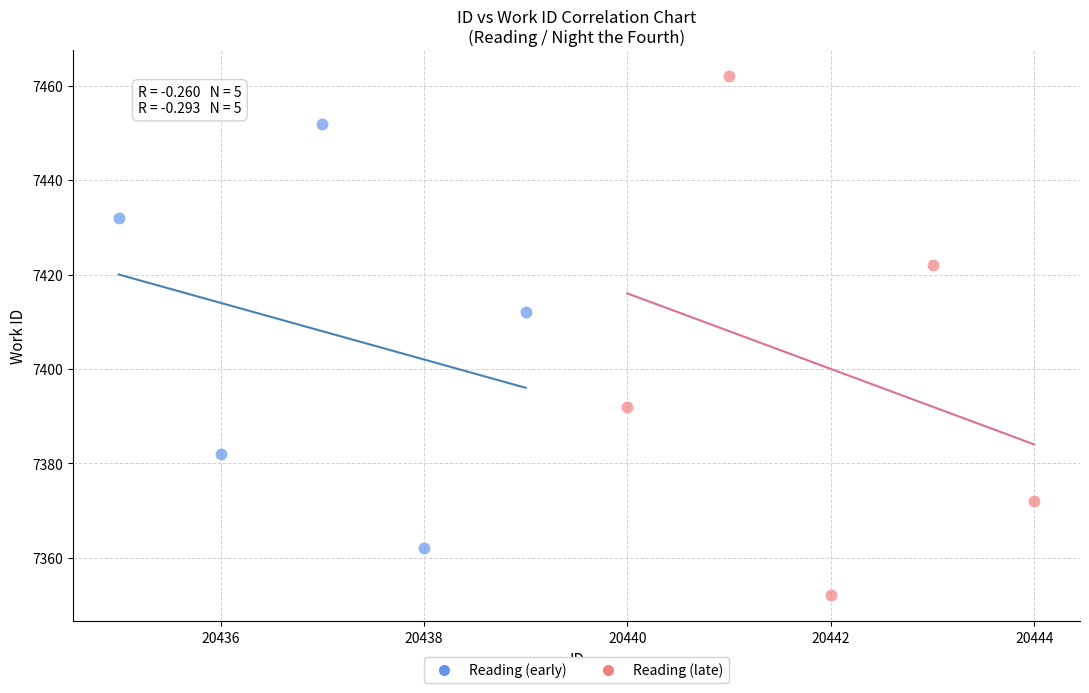

Which series has the widest spread of Y values?

Reading (late)